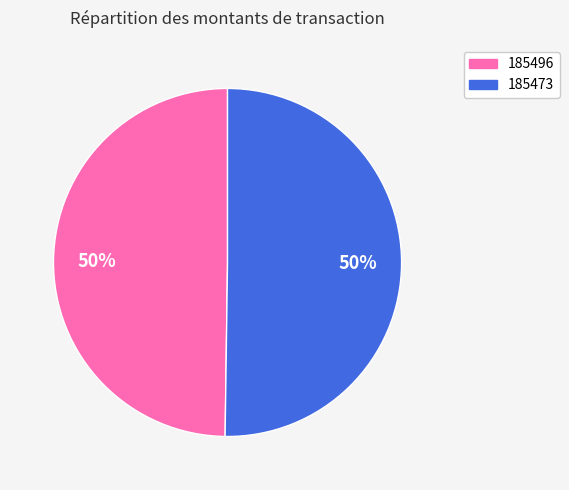

How many segments does this pie chart have?

2